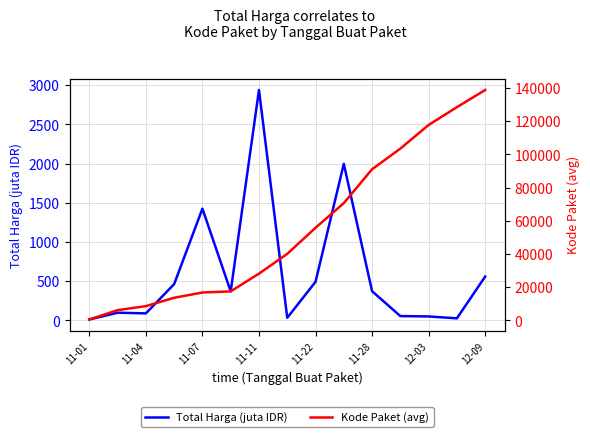

The value of Total Harga (juta IDR) at 11-11 is 1966.2. True or false?

False